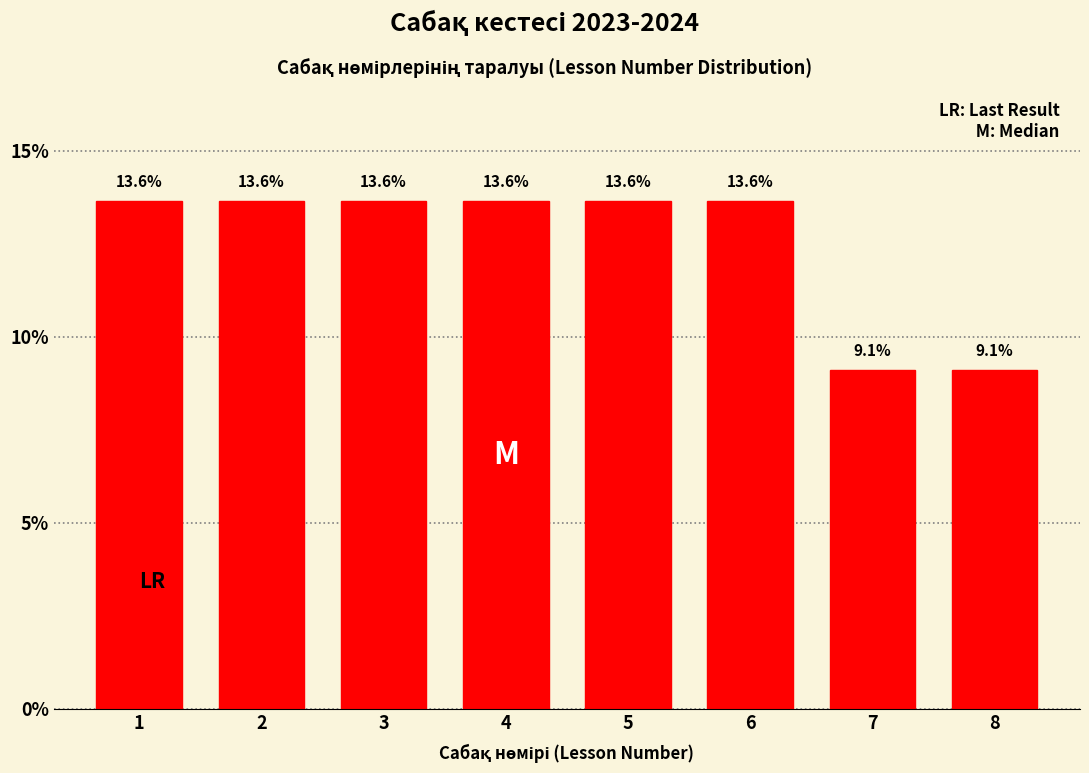

Reading right to left, list all the values displayed in this chart.

8=9.1	7=9.1	6=13.6	5=13.6	4=13.6	3=13.6	2=13.6	1=13.6